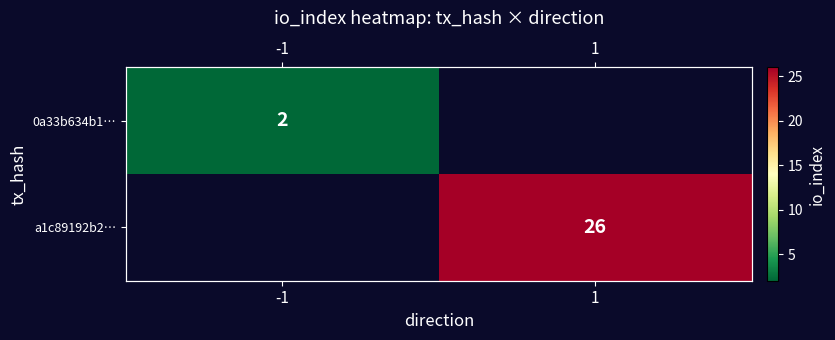

Between 1 and -1, which is larger?

-1